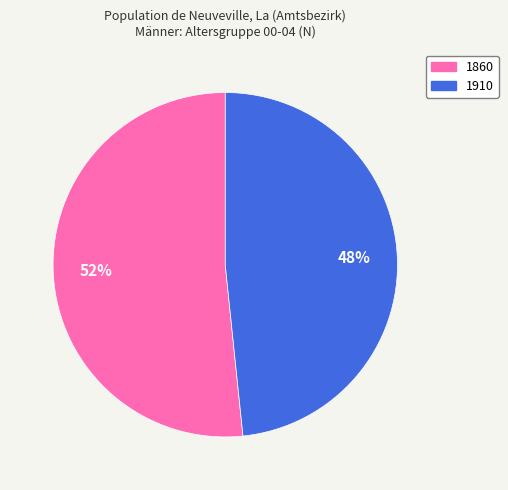

Which has a higher value, 1910 or 1860?

1860